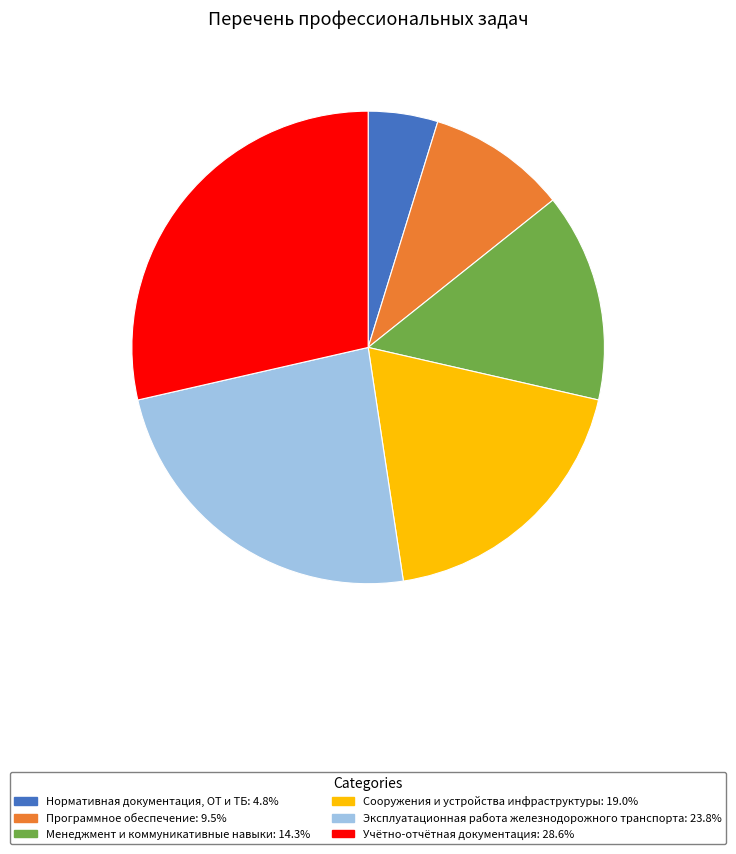

Is the sum of Эксплуатационная работа железнодорожного транспорта and Менеджмент и коммуникативные навыки greater than half?

No